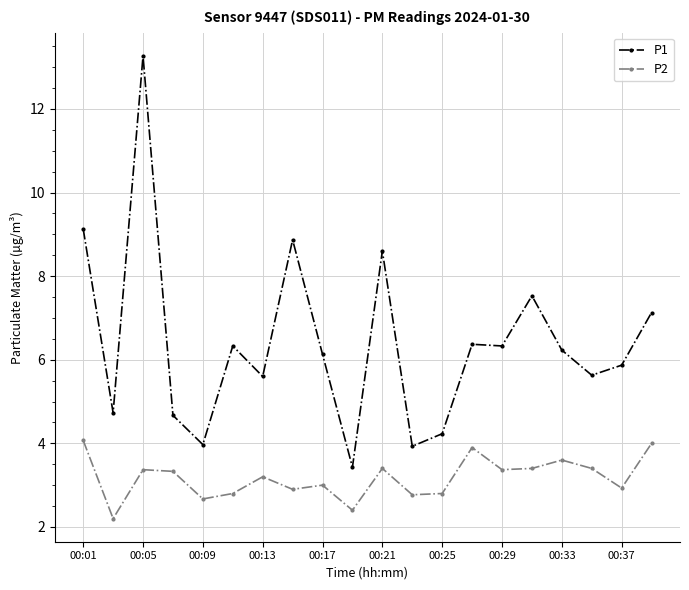

What is the sum of all P2 values?

63.5